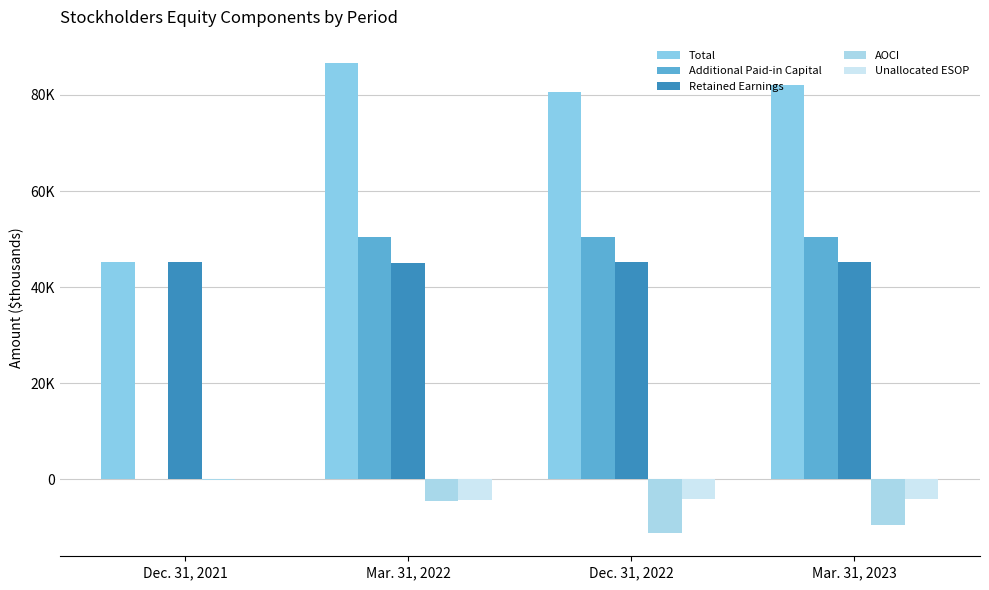

Reading right to left, extract all data points from this chart.

Total: Mar. 31, 2023=82069	Dec. 31, 2022=80542	Mar. 31, 2022=86625	Dec. 31, 2021=45183
Additional Paid-in Capital: Mar. 31, 2023=50421	Dec. 31, 2022=50420	Mar. 31, 2022=50405	Dec. 31, 2021=0
Retained Earnings: Mar. 31, 2023=45182	Dec. 31, 2022=45291	Mar. 31, 2022=44985	Dec. 31, 2021=45264
AOCI: Mar. 31, 2023=-9544	Dec. 31, 2022=-11125	Mar. 31, 2022=-4544	Dec. 31, 2021=-81
Unallocated ESOP: Mar. 31, 2023=-4044	Dec. 31, 2022=-4098	Mar. 31, 2022=-4275	Dec. 31, 2021=0